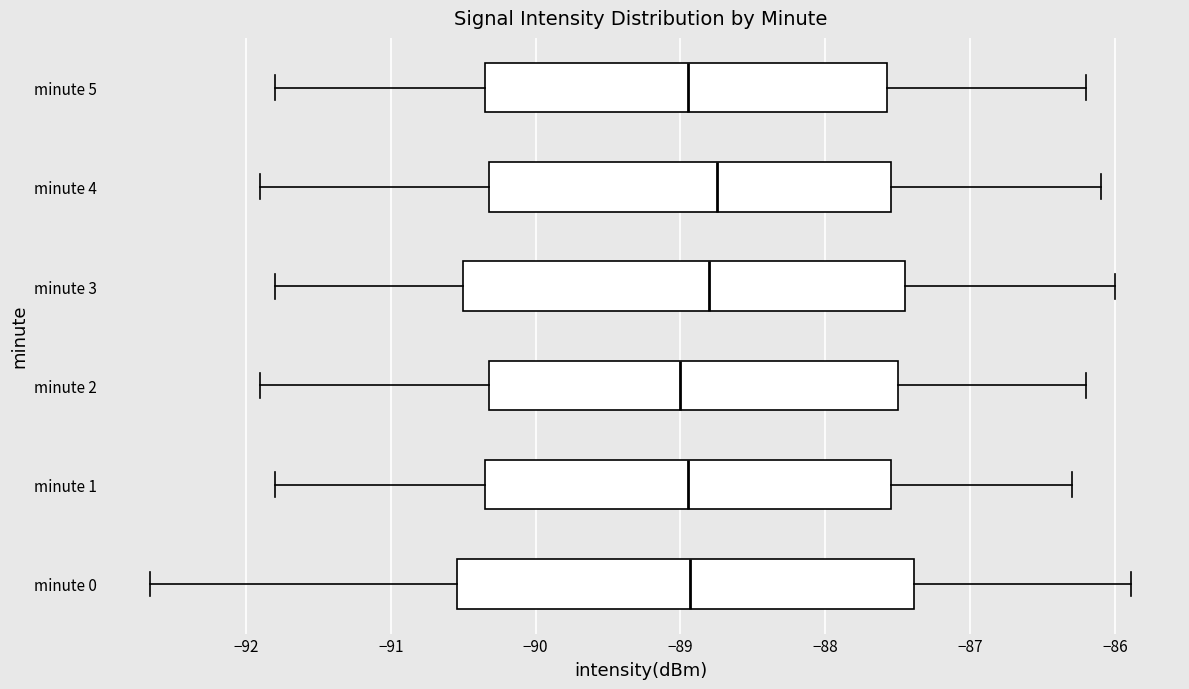

Where is the left edge of the box for minute 3 on the x-axis? The values are not printed on the chart, so give them approximately, as read against the axis.

-90.5